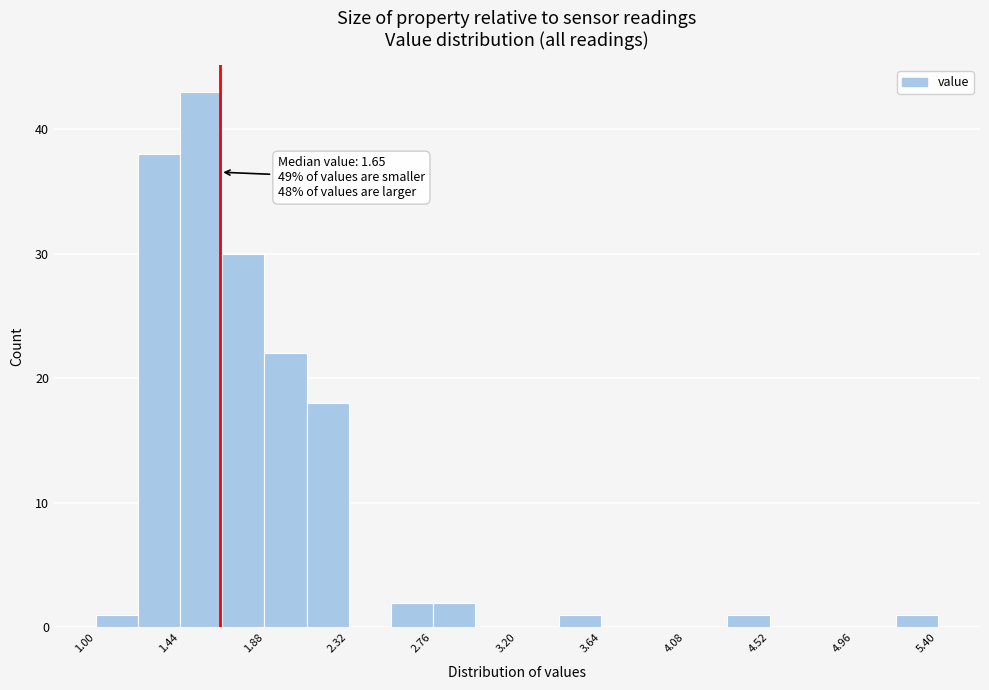

Over which range of the x-axis is the bar tallest?

1.44 to 1.66